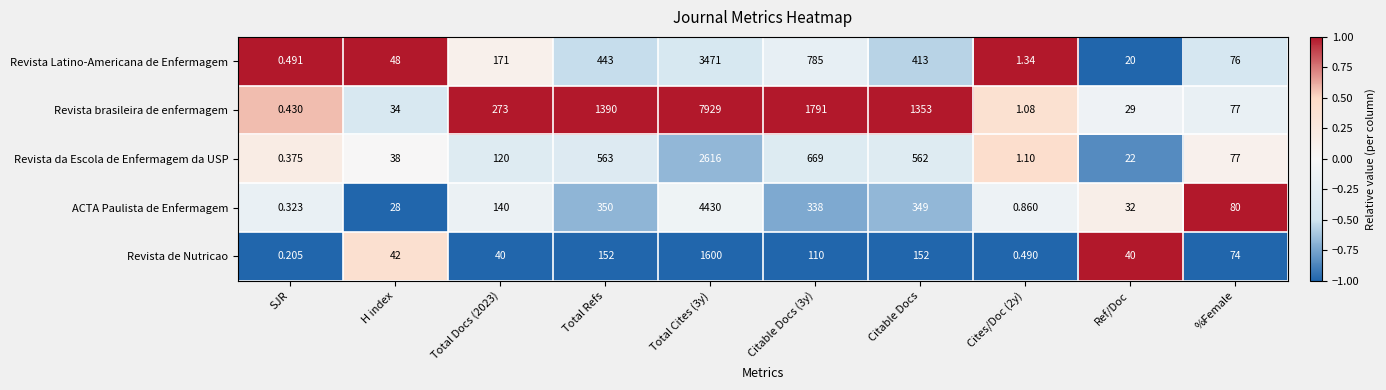

At which category does the chart reach its minimum across all series?

SJR